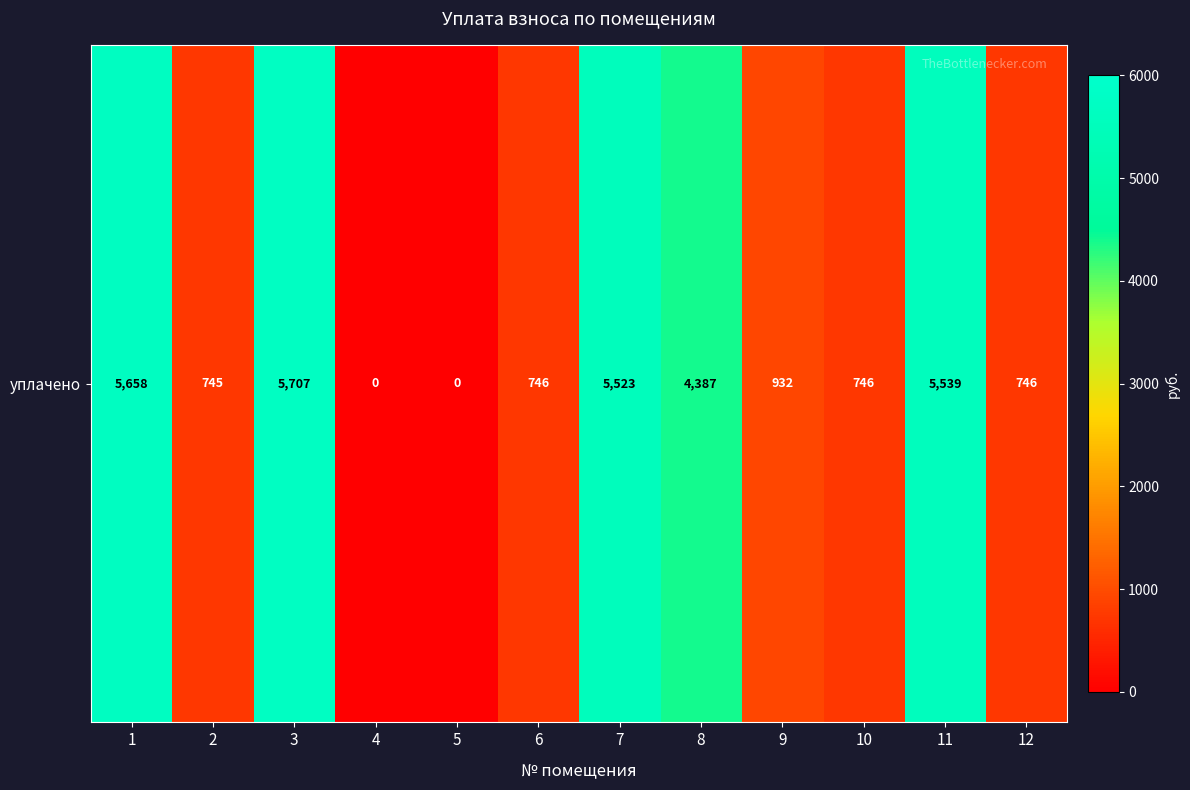

List the labels in order of value, largest first.

3, 1, 11, 7, 8, 9, 6, 10, 12, 2, 4, 5